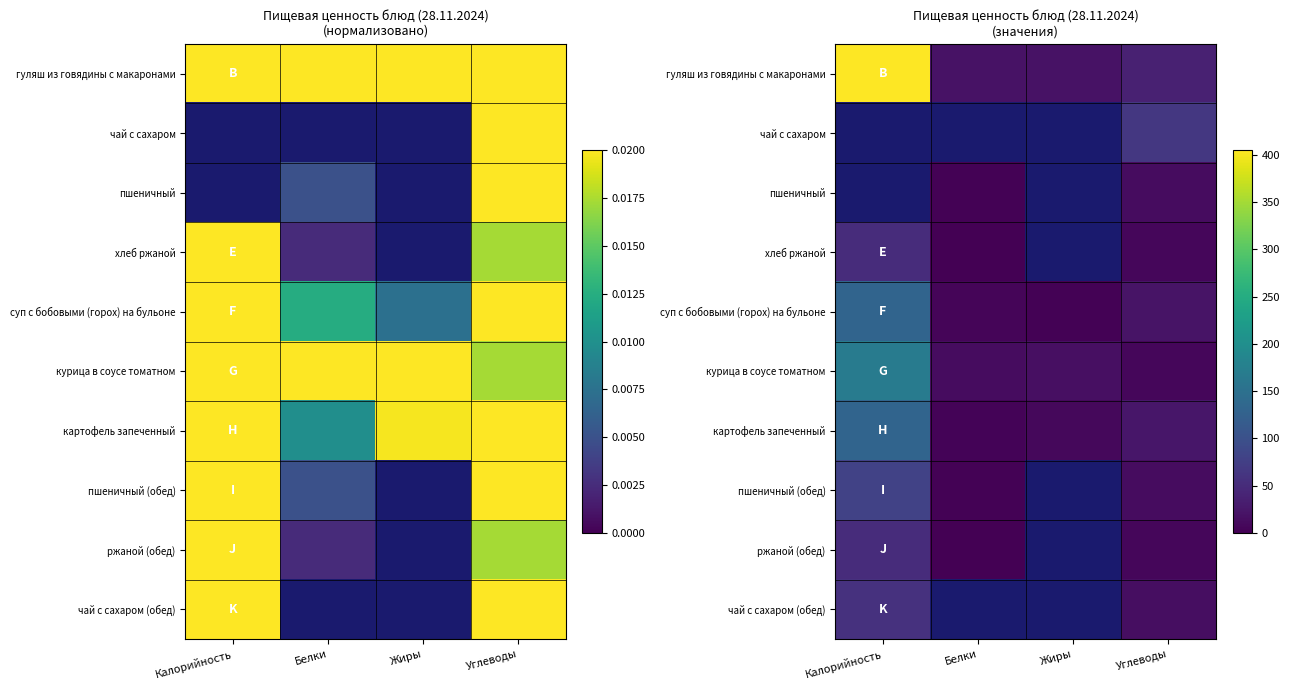

At which label does чай с сахаром (обед) reach its minimum?

Углеводы